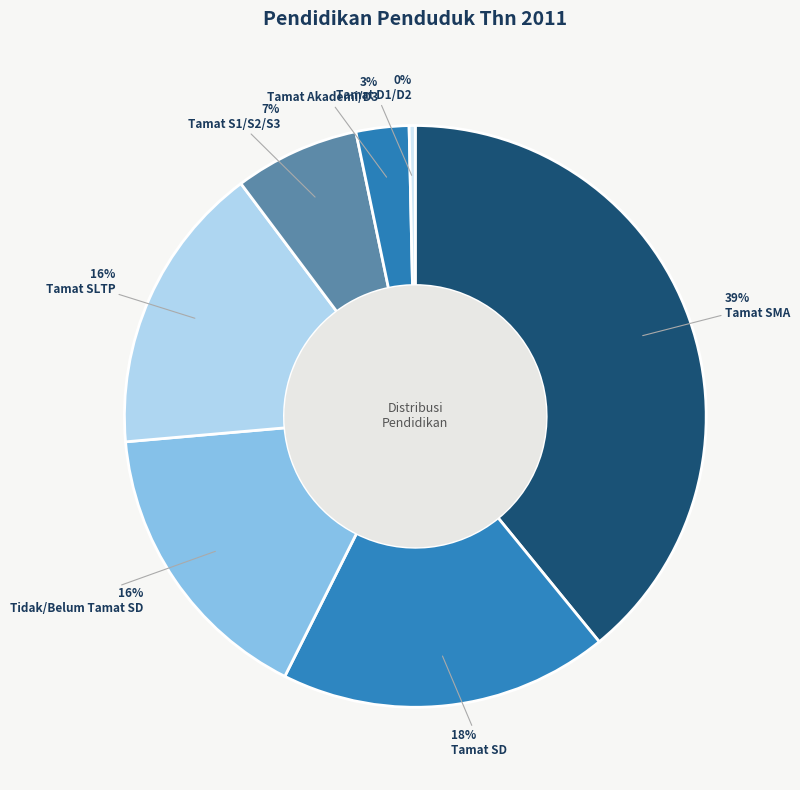

Does Tamat D1/D2 account for over 50% of the chart?

No